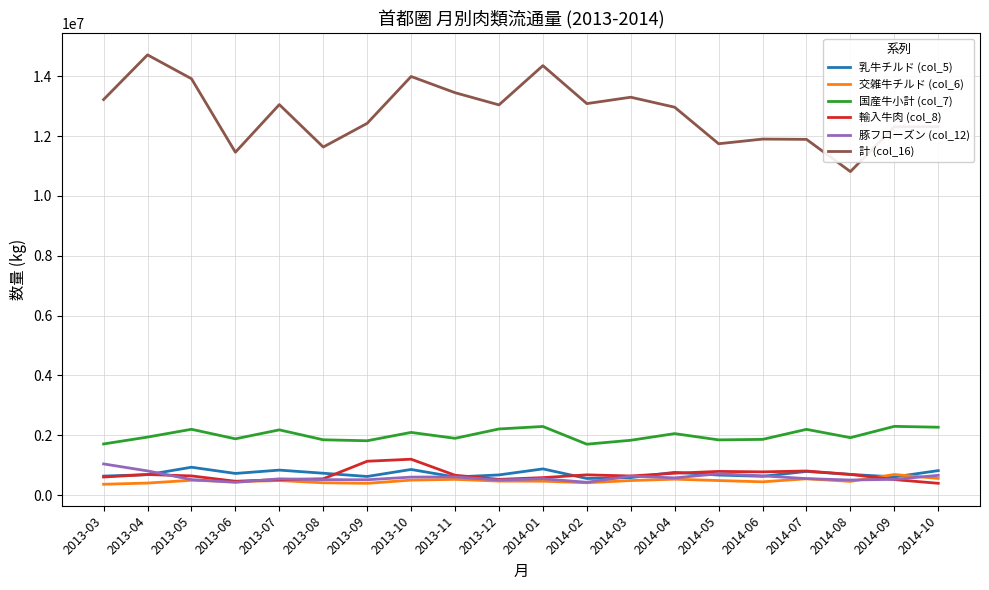

Which series has the largest total across all categories?

計 (col_16)